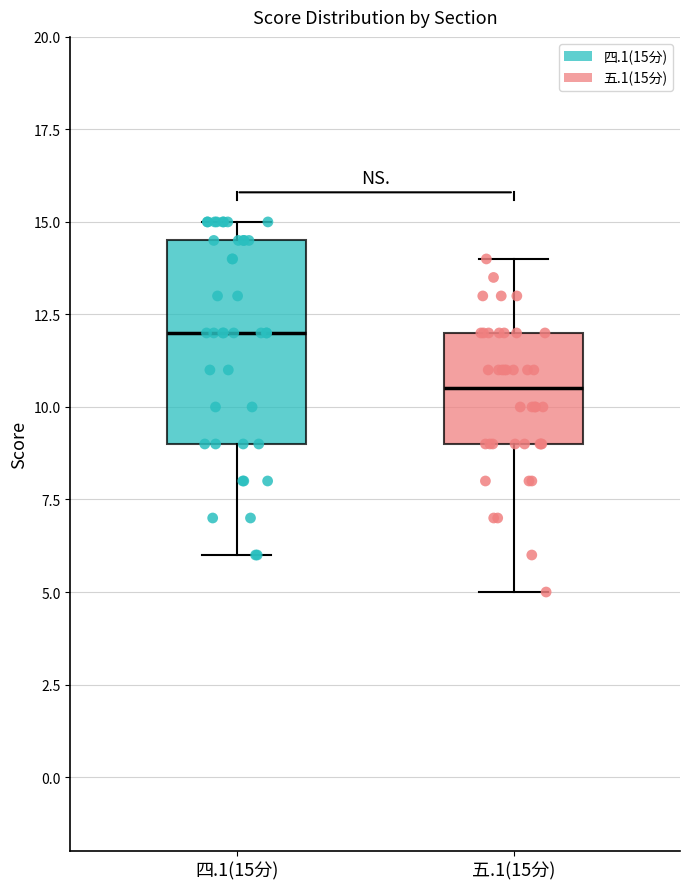

Comparing the boxes themselves (not the whiskers), which one is the tallest?

四.1(15分)